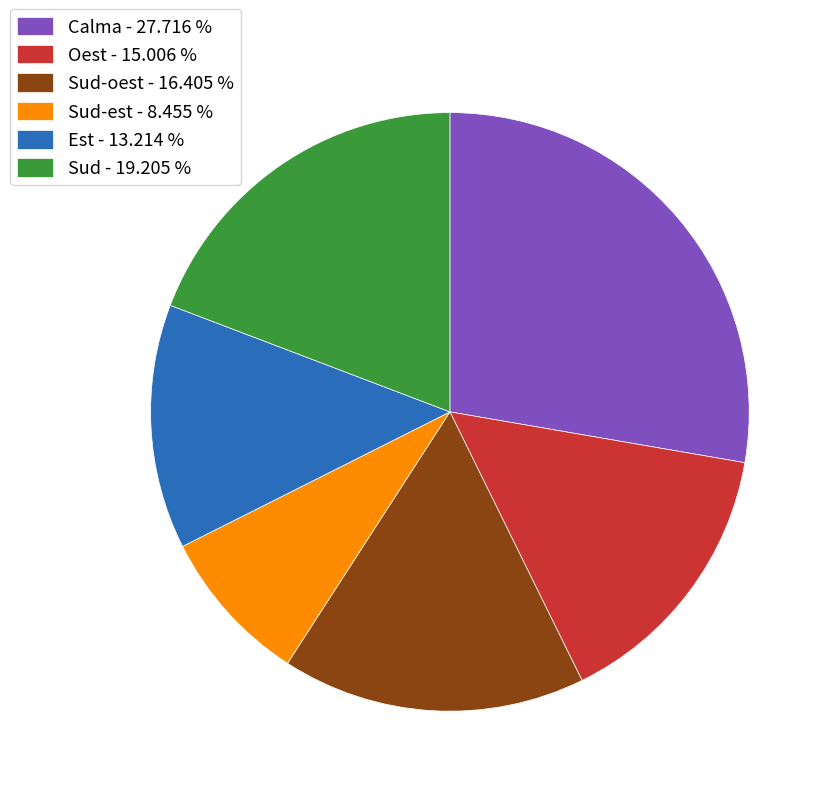

Which has a higher value, Sud-est - 8.455 % or Calma - 27.716 %?

Calma - 27.716 %